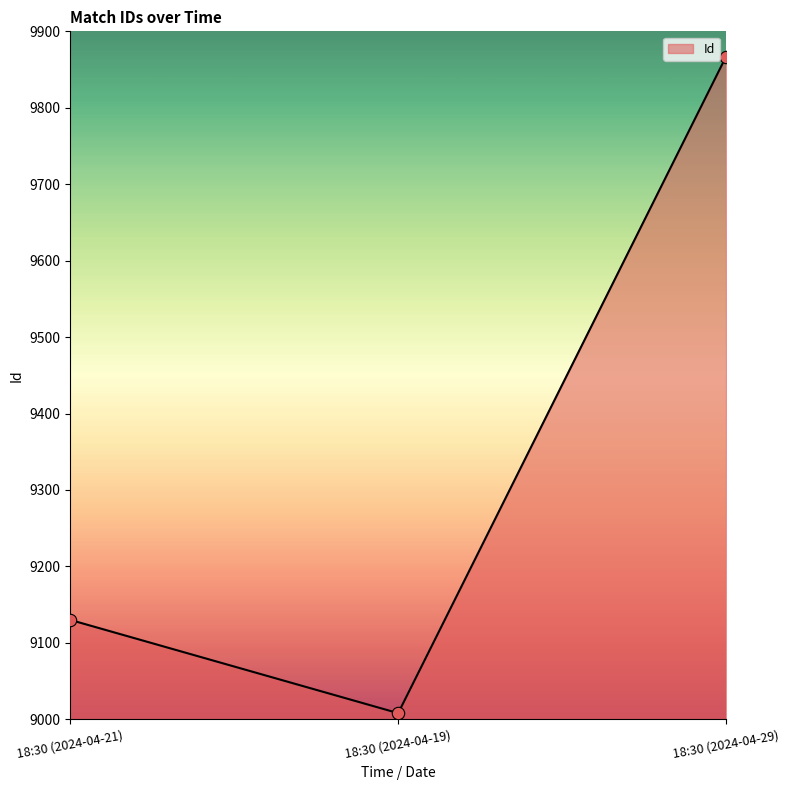

What is the ratio of the value at 18:30 (2024-04-19) to the value at 18:30 (2024-04-29)?

0.9